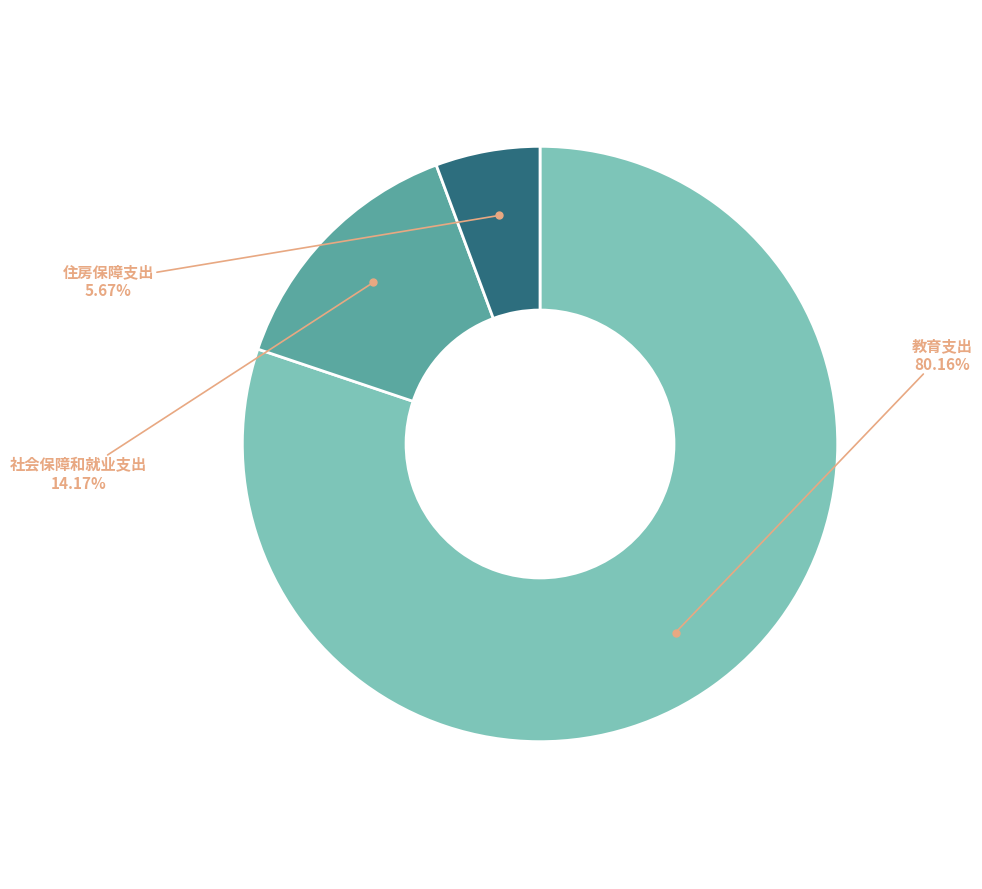

To the nearest percent, what is the average slice percentage?

33%